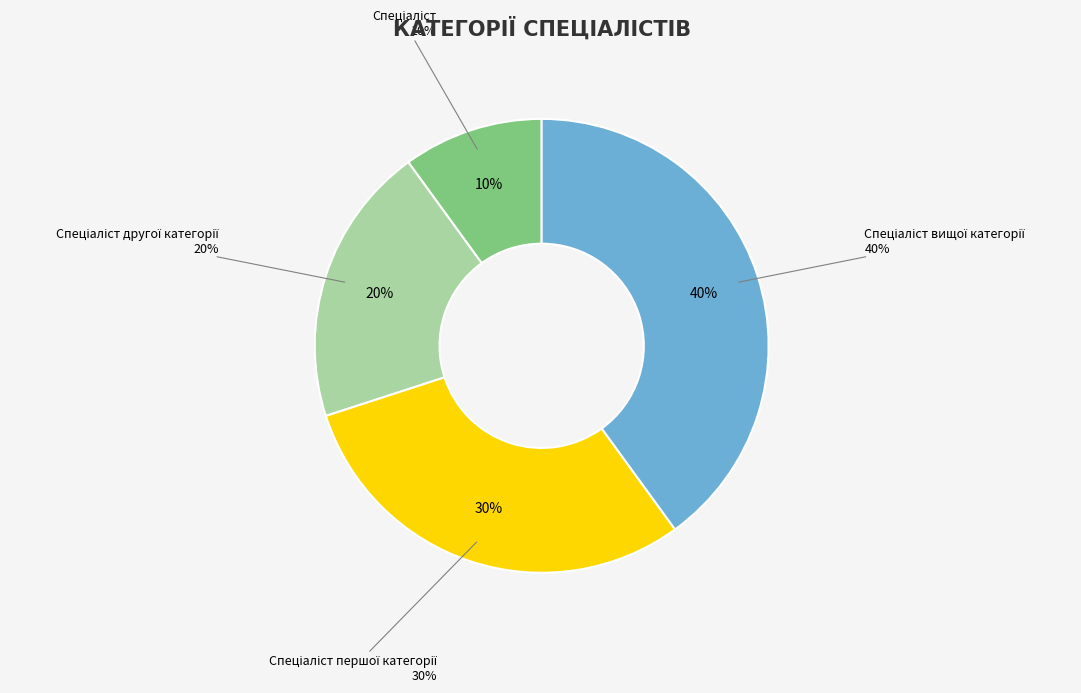

Is Спеціаліст the majority of the pie?

No